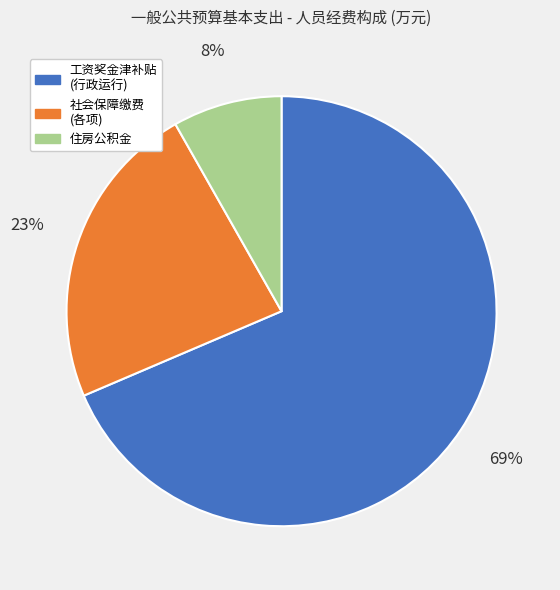

To the nearest percent, what is the average slice percentage?

33%